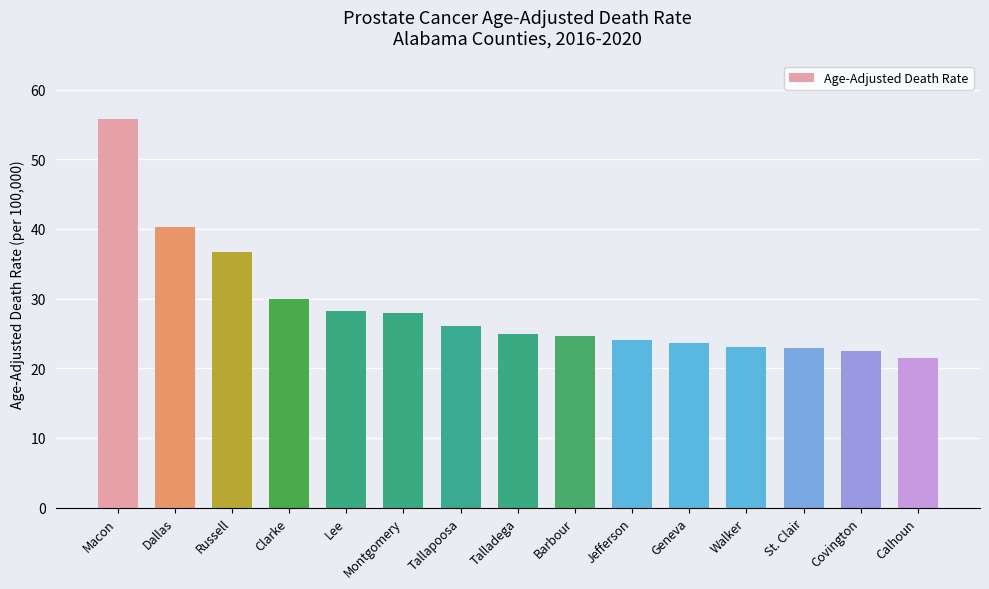

Approximately how many times larger is the value at Montgomery compared to Russell?

0.8